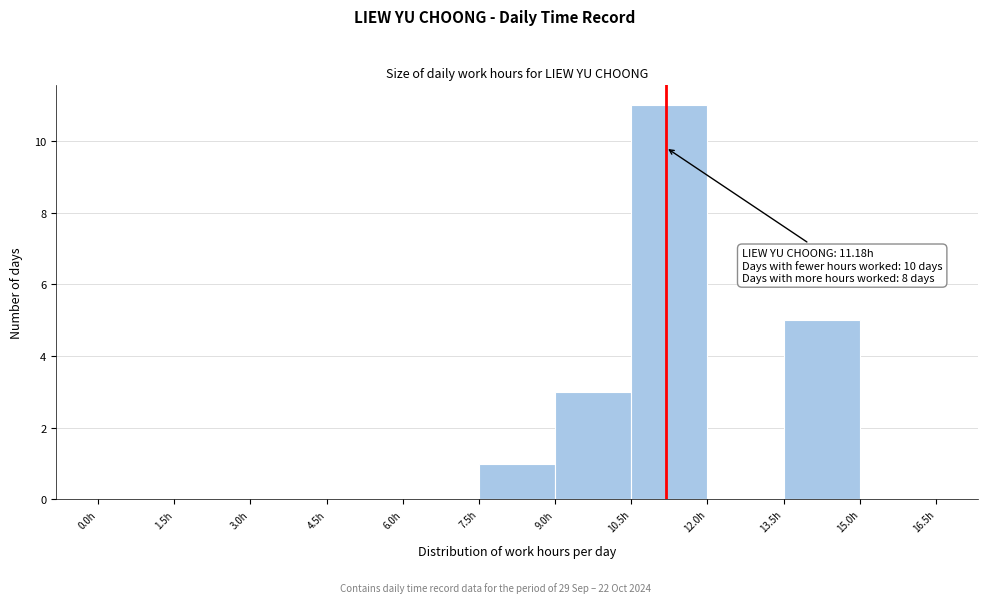

Over which range of the x-axis is the bar tallest?

10.5 to 12.0